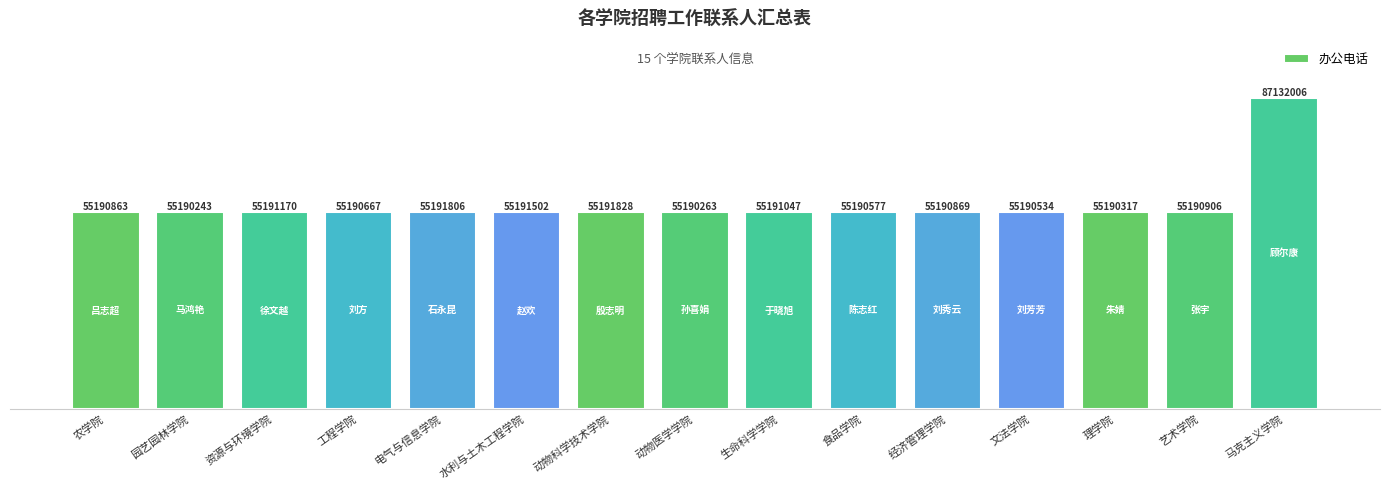

What is the value of the 10th bar from the left?

55190577